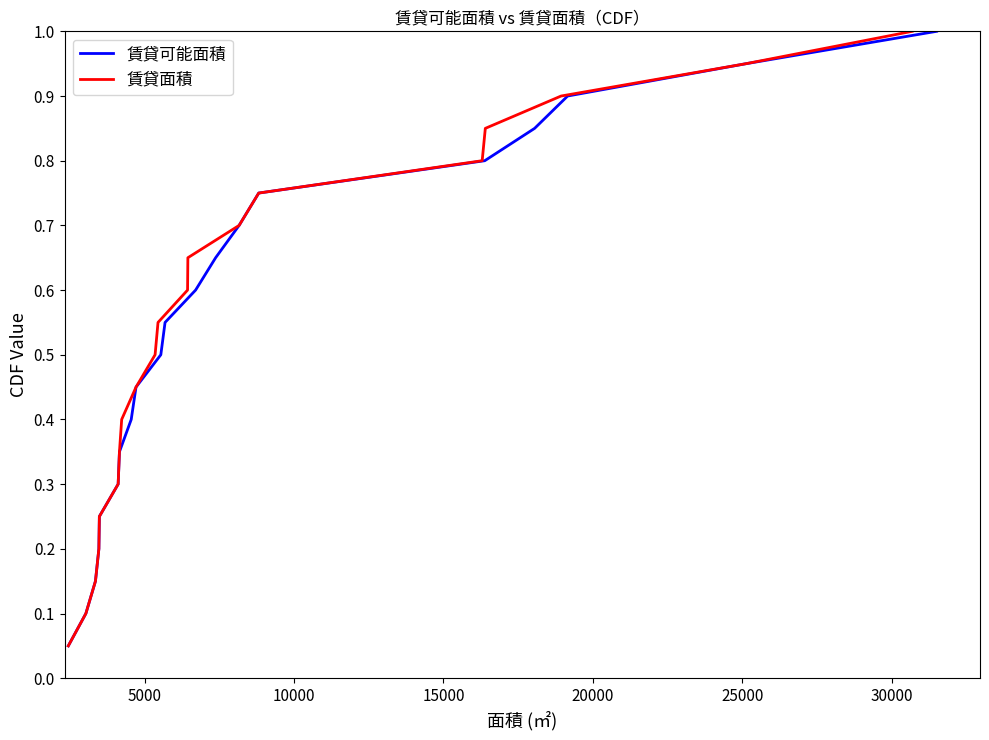

List the series in order of their peak value, highest first.

賃貸可能面積, 賃貸面積